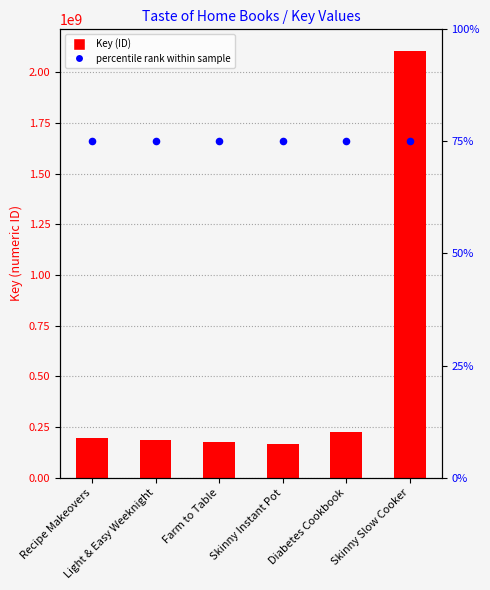

What are all the series names shown in the legend?

Key, percentile rank within sample